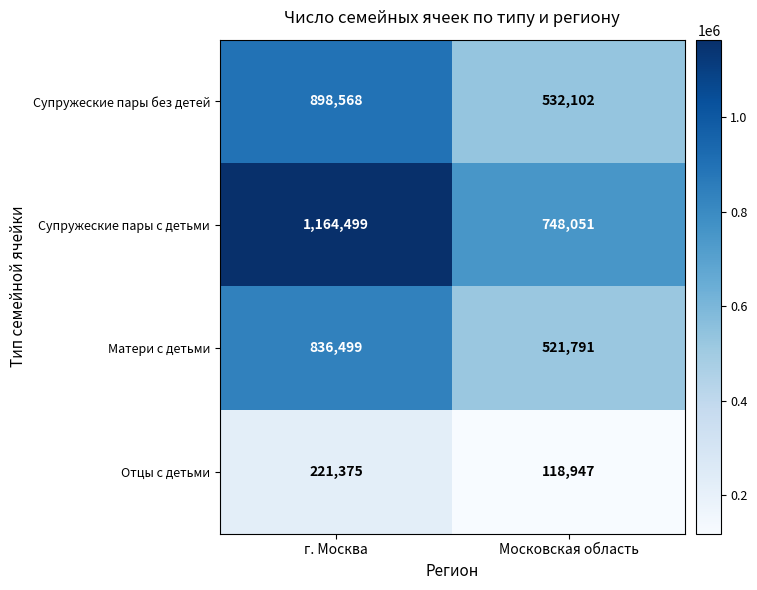

How many categories are shown in the chart?

2